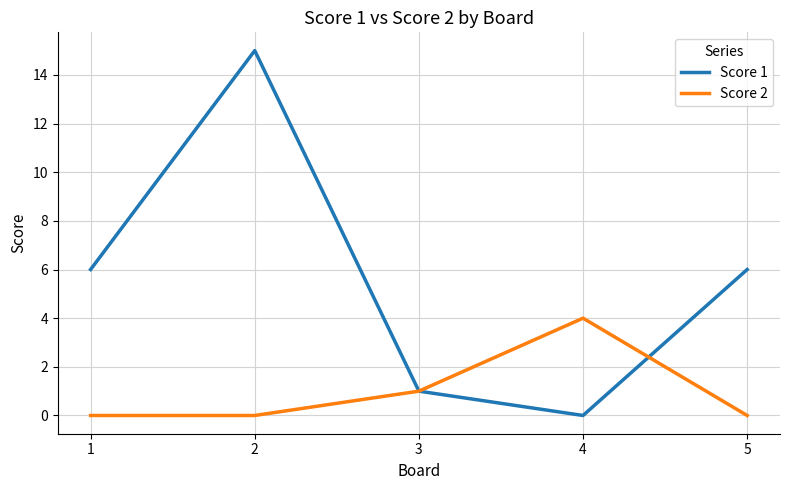

How many values in the Score 1 series are below 6?

2